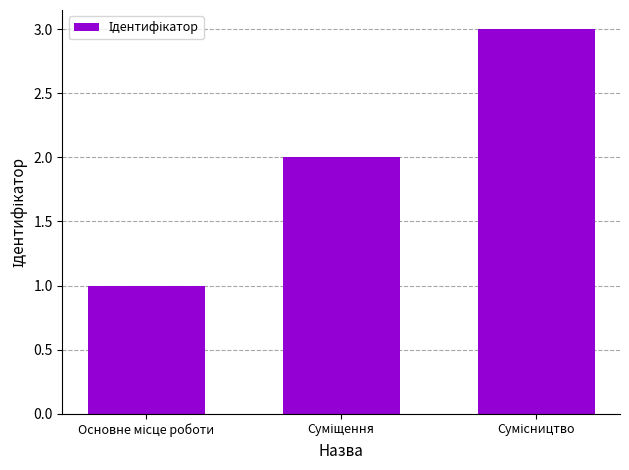

What is the sum of all values?

6